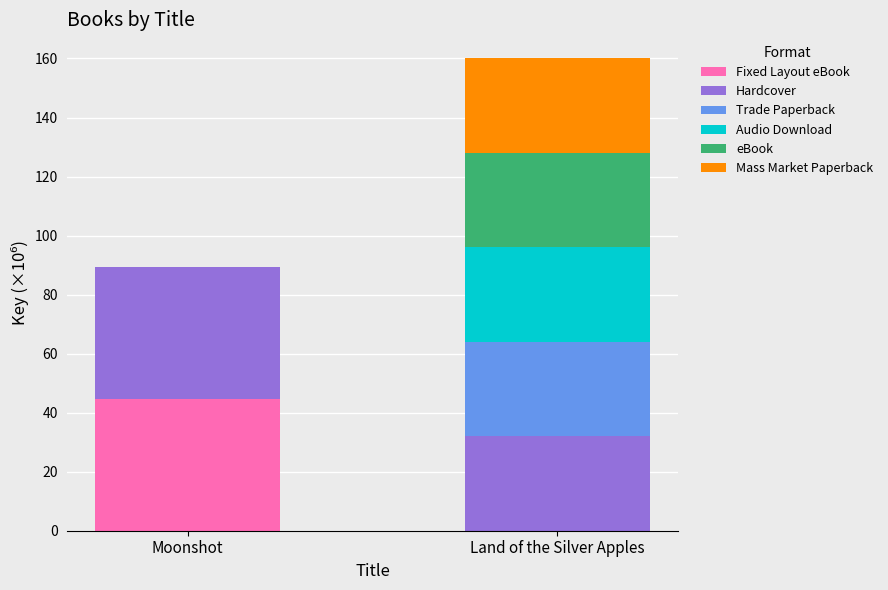

What is the total value across all series at Land of the Silver Apples?

160.2